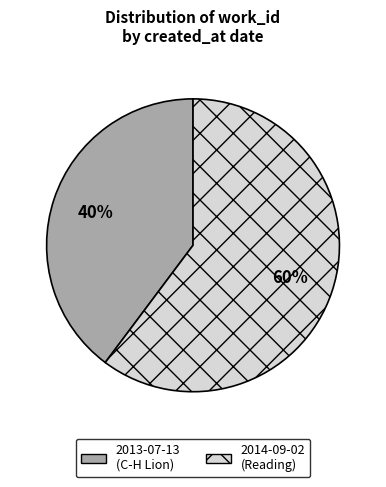

Is the sum of 2014-09-02 and 2013-07-13 greater than half?

Yes